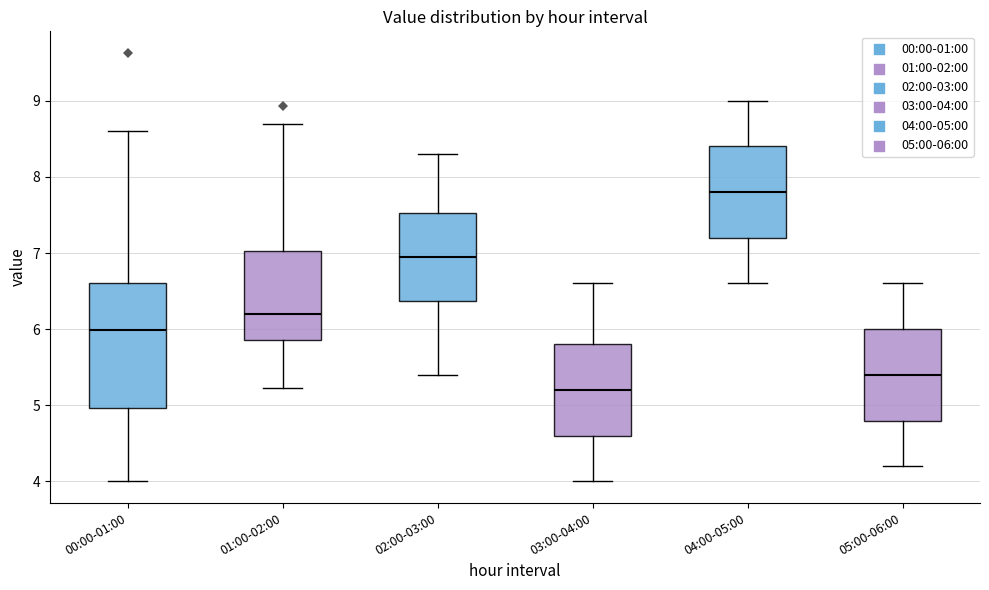

Where is the lower edge of the box for 02:00-03:00 on the y-axis? The values are not printed on the chart, so give them approximately, as read against the axis.

6.4